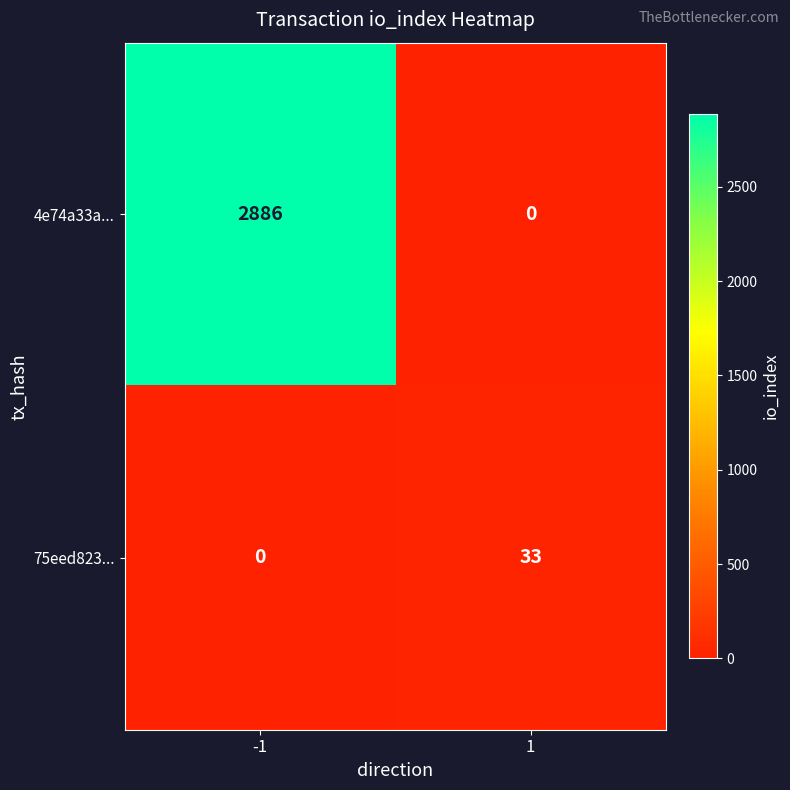

What is the total value across all series at 1?

33